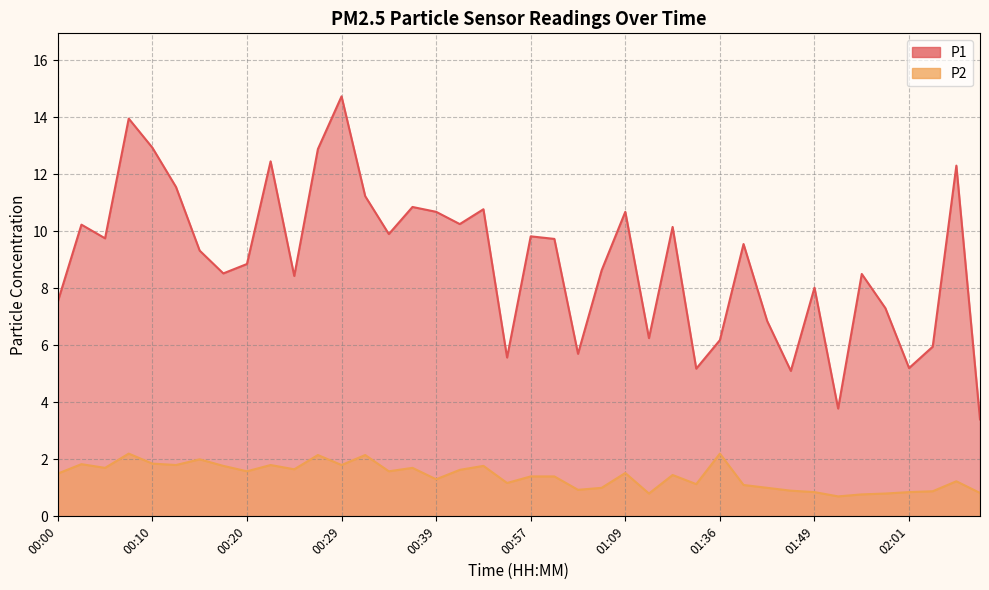

What is the difference between the second highest and second lowest values in the P2 series?

1.4